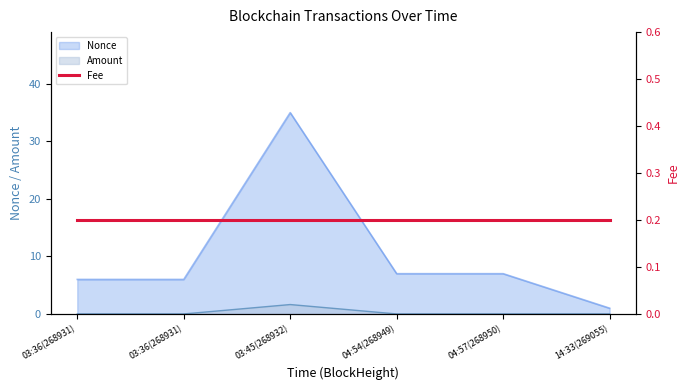

Which has a higher value, 03:45(268932) or 04:57(268950)?

03:45(268932)